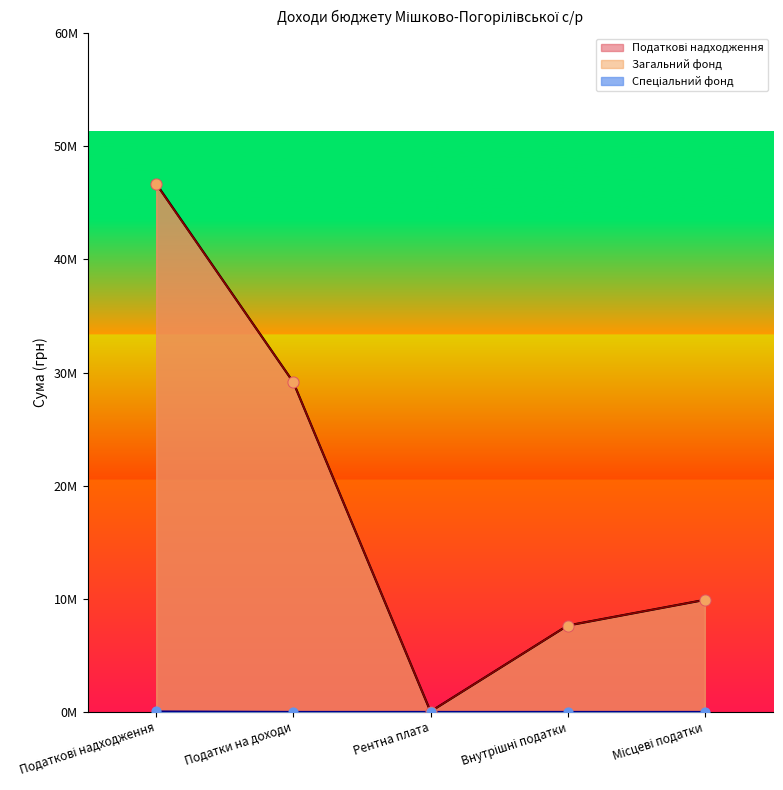

At which category is the sum across all series the highest?

Податкові надходження